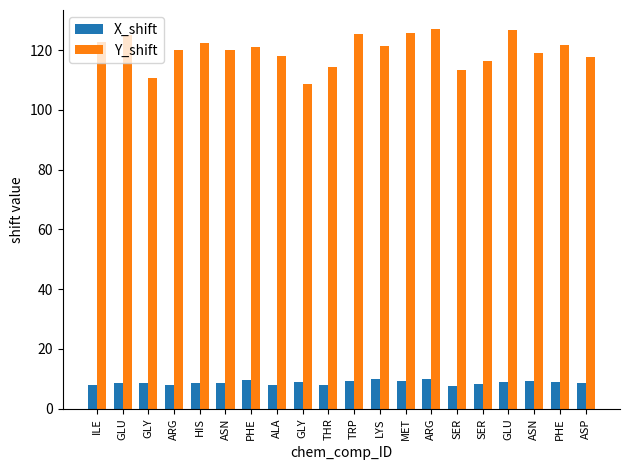

Are the bars horizontal?

No